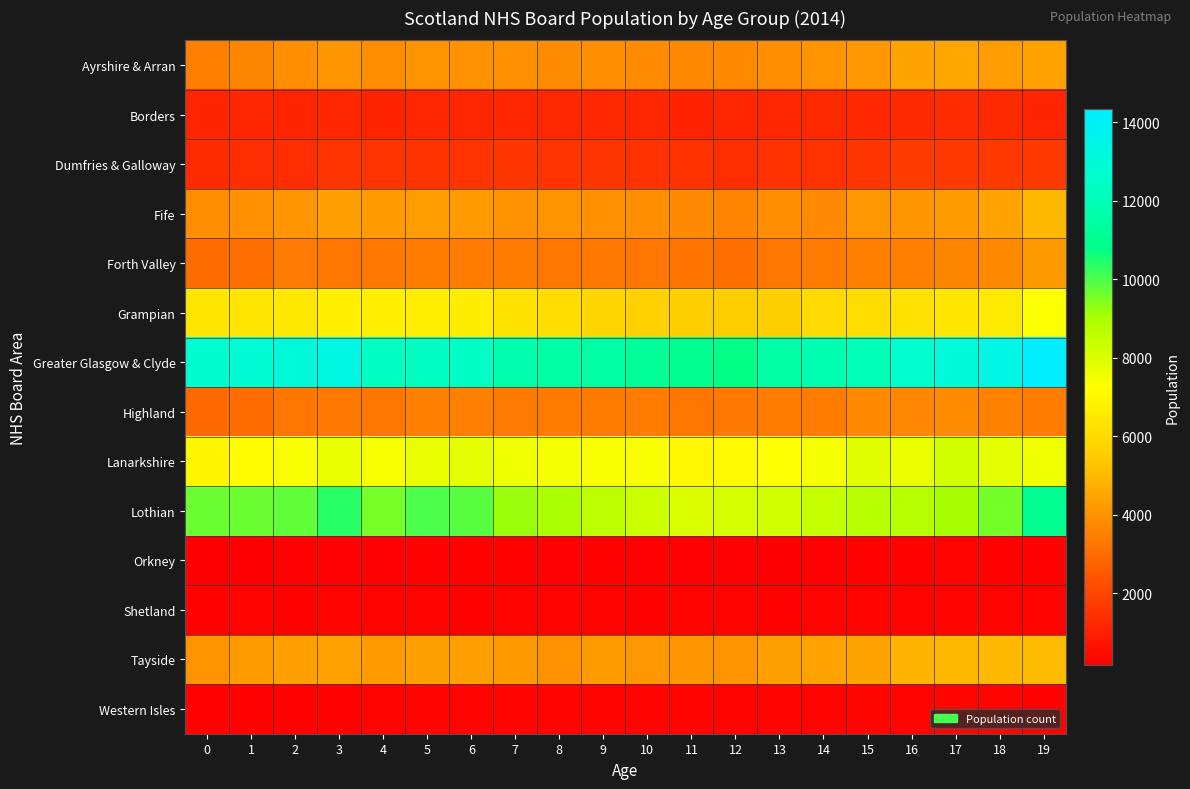

What is the total value across all series at 5?

59796